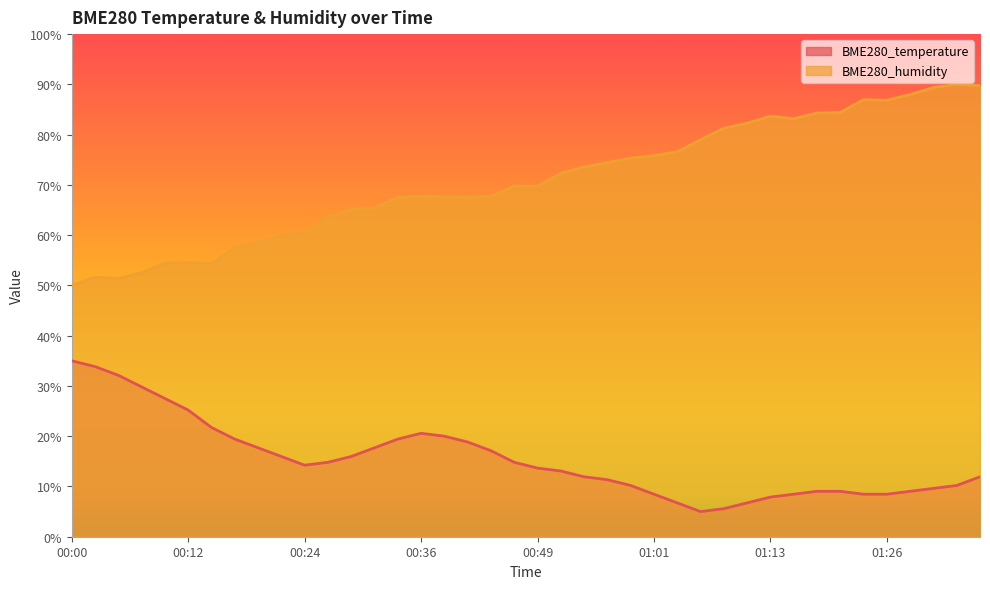

Rank the categories by BME280_humidity value from highest to lowest.

01:33, 01:36, 01:31, 01:28, 01:23, 01:26, 01:21, 01:18, 01:13, 01:16, 01:11, 01:08, 01:06, 01:03, 01:01, 00:58, 00:56, 00:54, 00:51, 00:46, 00:49, 00:36, 00:44, 00:39, 00:34, 00:41, 00:31, 00:29, 00:27, 00:24, 00:22, 00:19, 00:17, 00:12, 00:09, 00:14, 00:07, 00:02, 00:04, 00:00